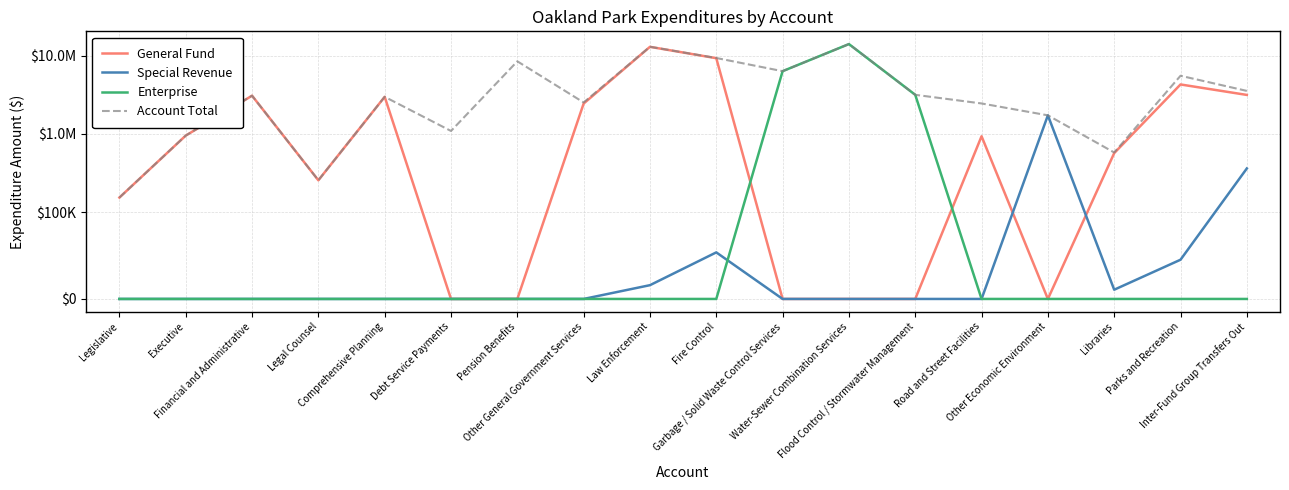

True or false: Enterprise and General Fund intersect in this chart.

True